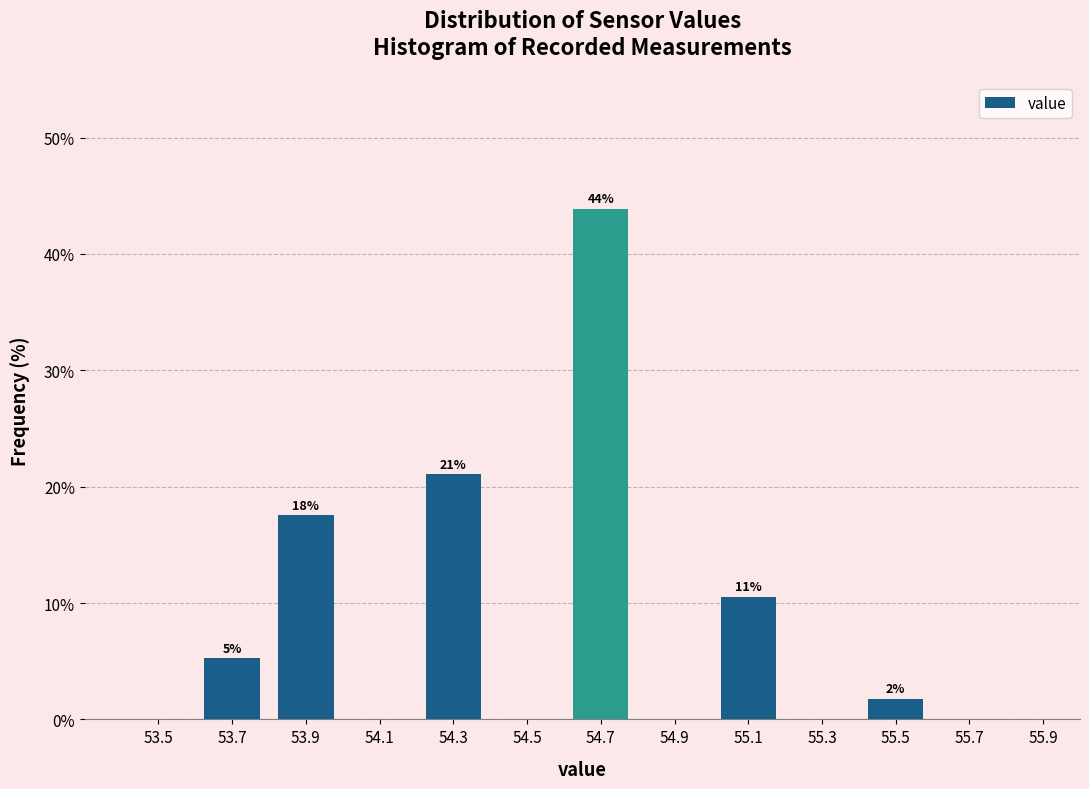

Over which range of the x-axis is the bar tallest?

54.6 to 54.8